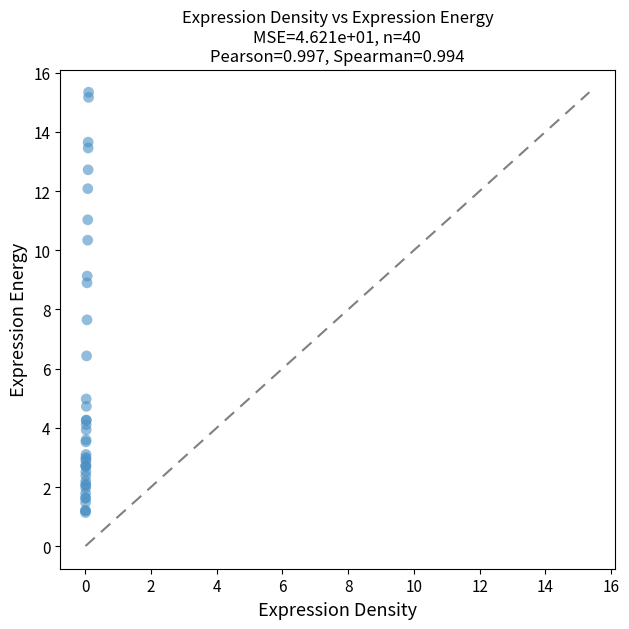

What Y value in the scatter plot is closest to 8?

7.7